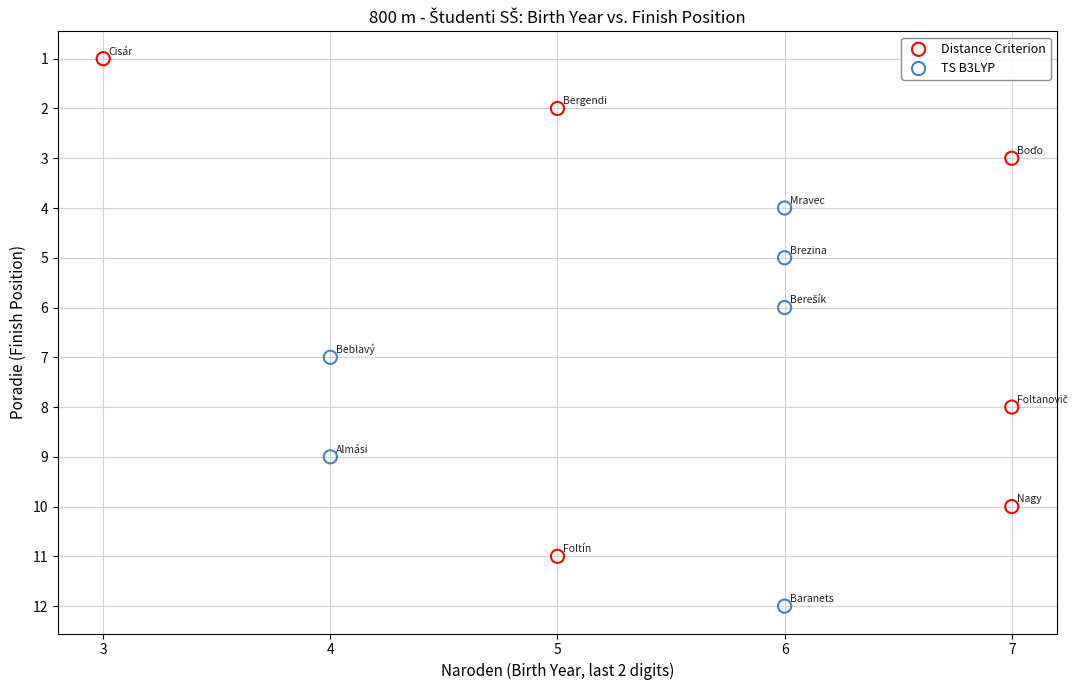

Which series contains the highest Y value?

TS B3LYP